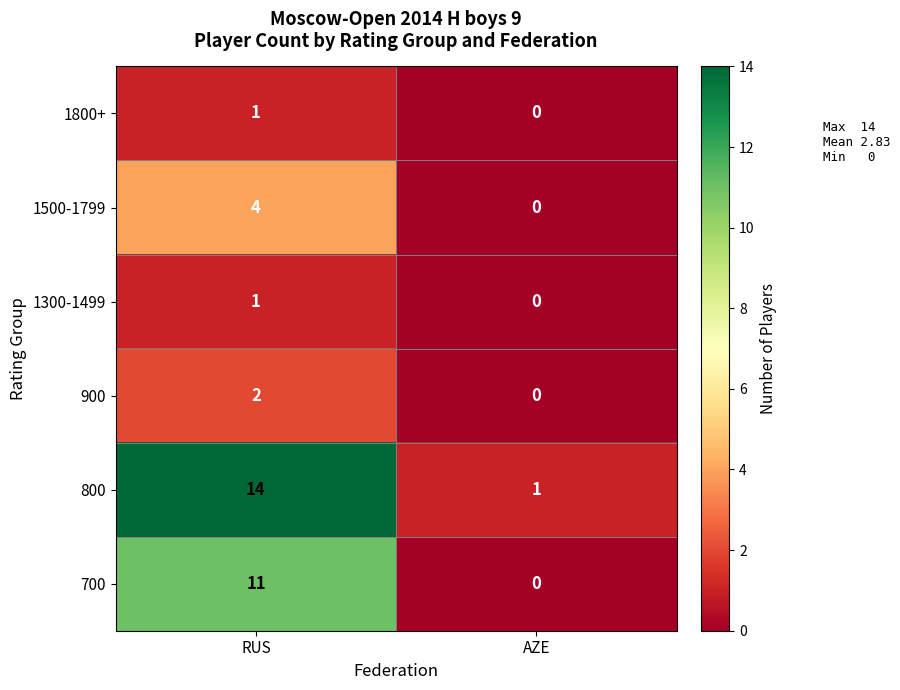

The 1500-1799 series shows 3 at RUS. True or false?

False